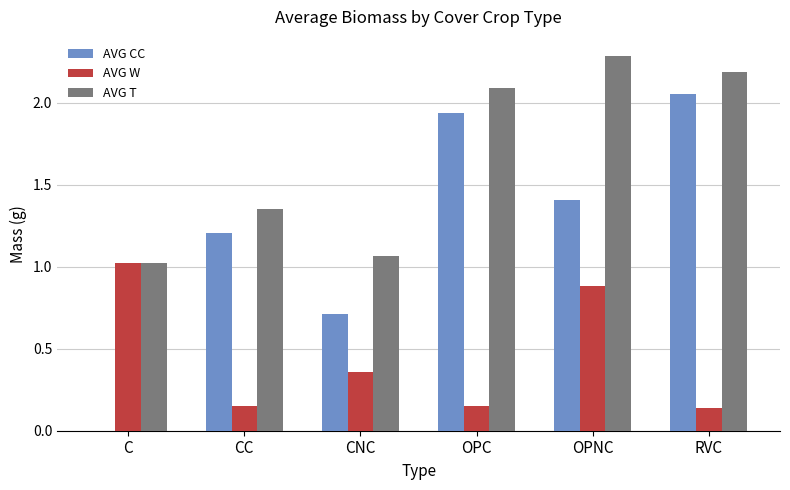

Where is AVG CC nearest to the value 1?

CC